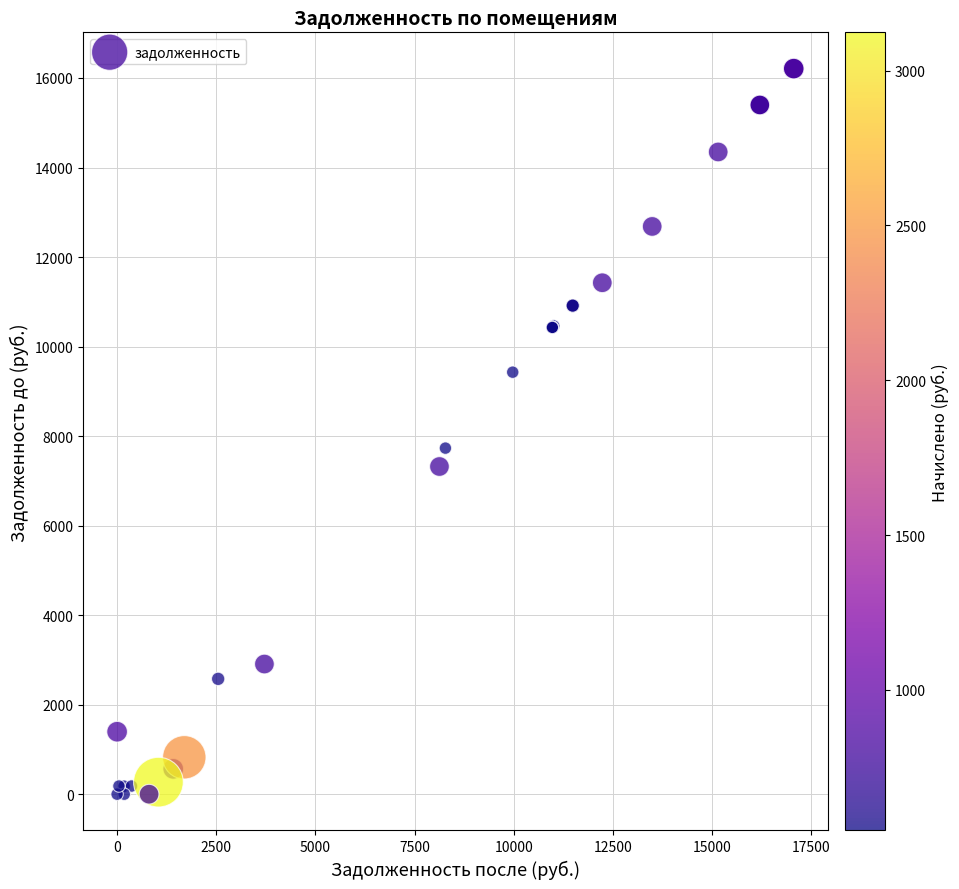

What Y value in the scatter plot is closest to 8104?

7731.0